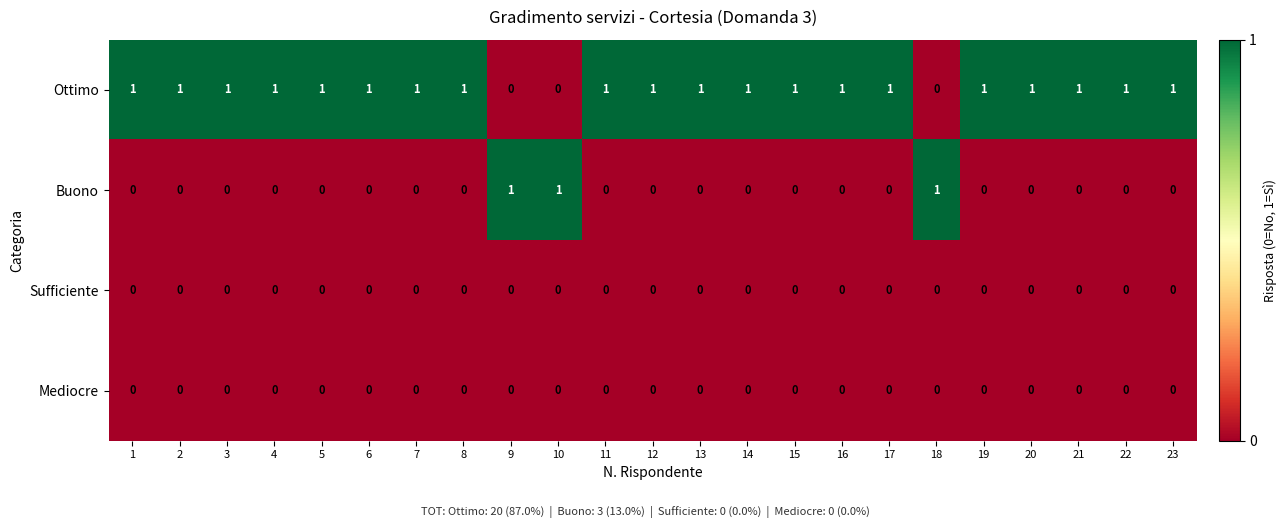

Which series has the largest total across all categories?

Ottimo